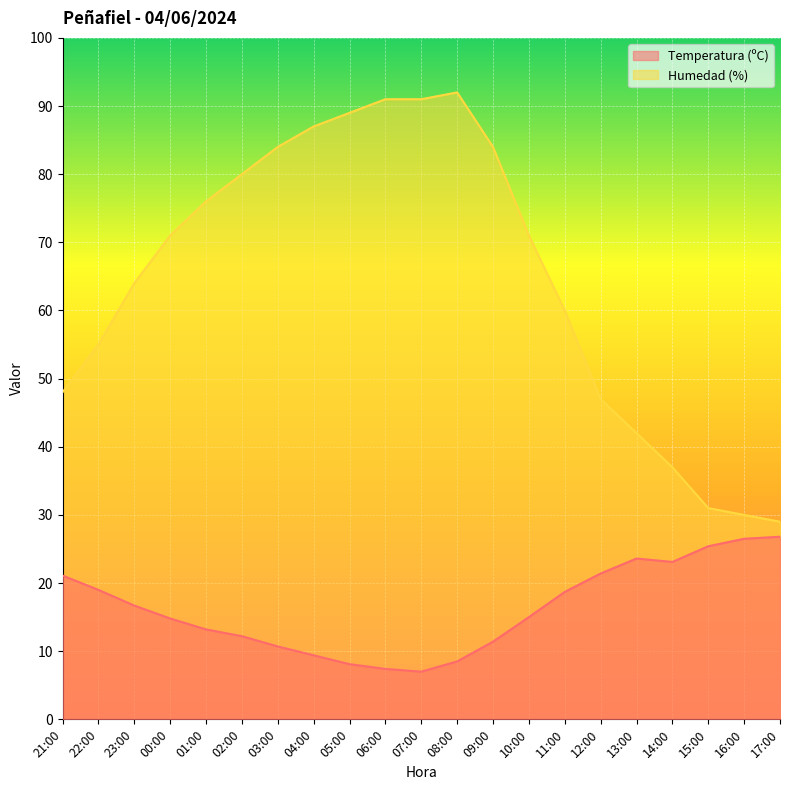

What is the average value of the Temperatura (ºC) series?

16.2